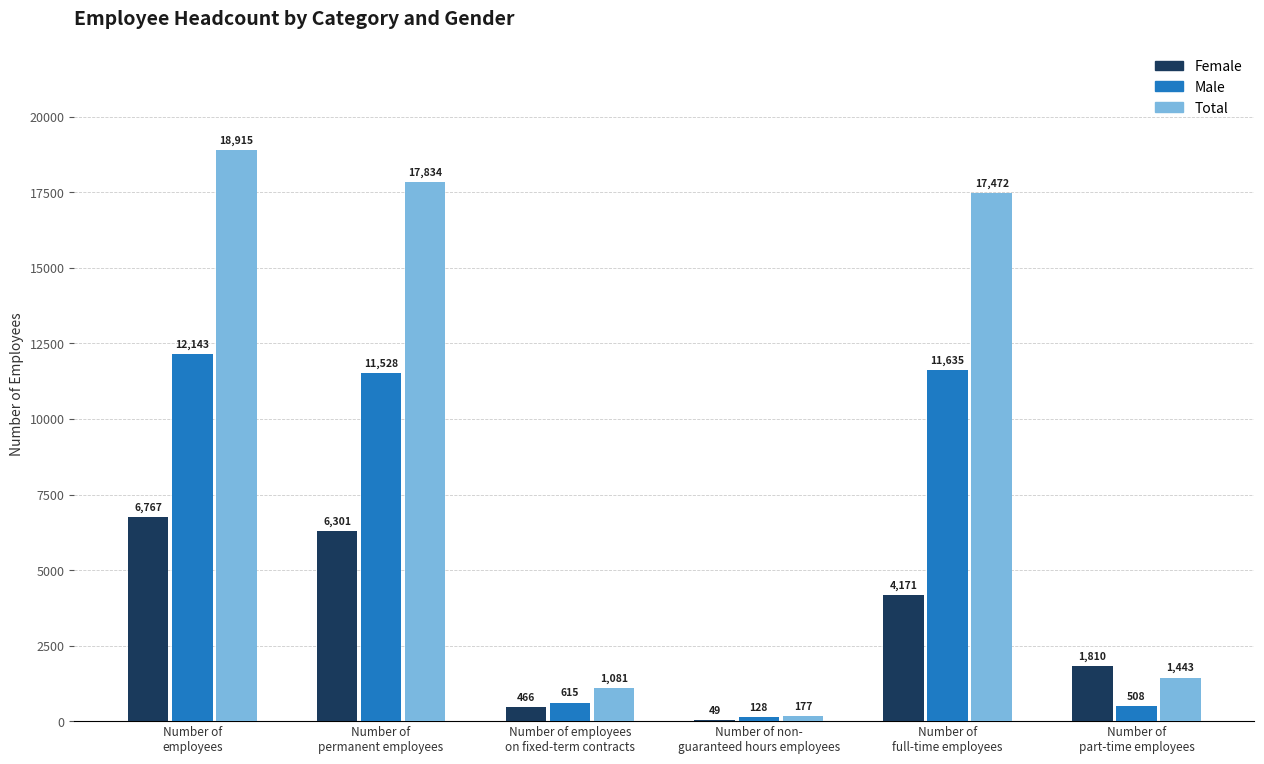

What is the maximum value shown in the chart?

18915